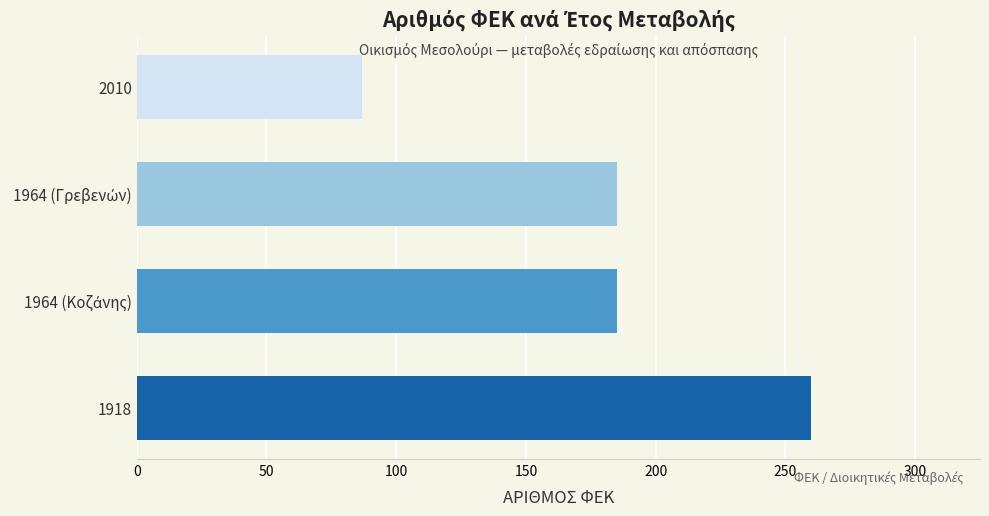

What is the difference between the maximum and minimum values?

173